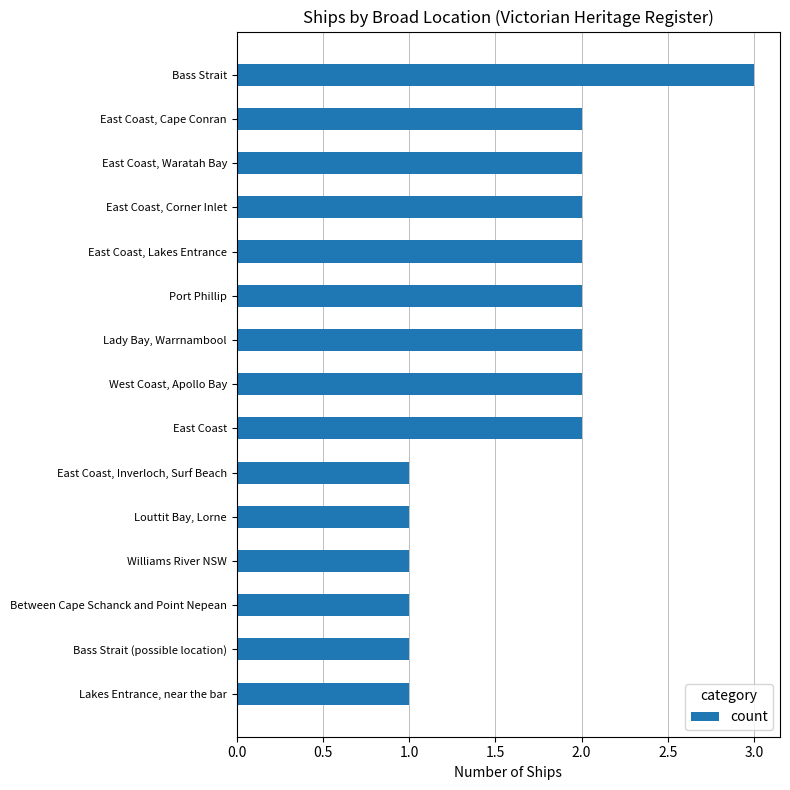

Which category has the highest value across all series?

Bass Strait